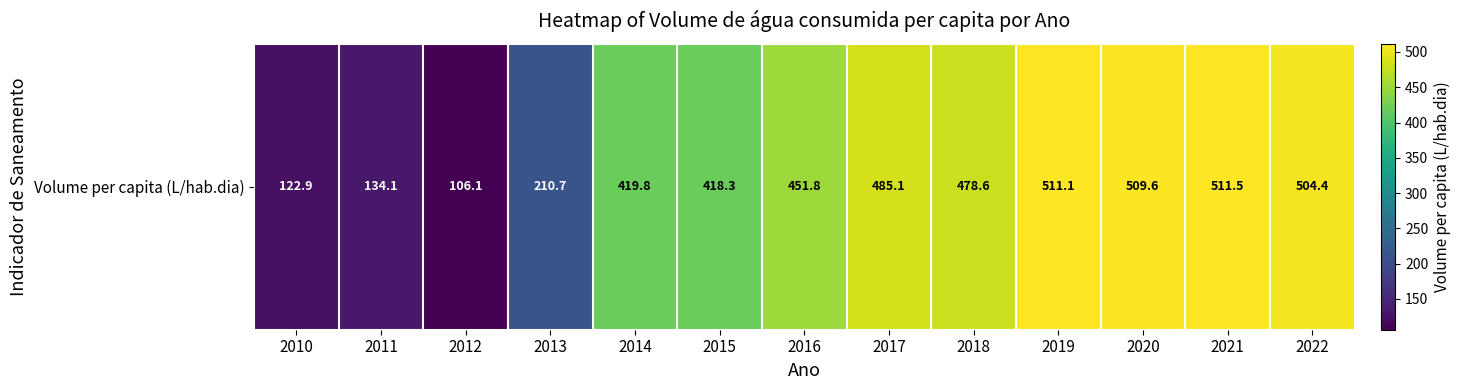

Reading left to right, list all the values displayed in this chart.

2010=122.9	2011=134.1	2012=106.1	2013=210.7	2014=419.8	2015=418.3	2016=451.8	2017=485.1	2018=478.6	2019=511.1	2020=509.6	2021=511.5	2022=504.4